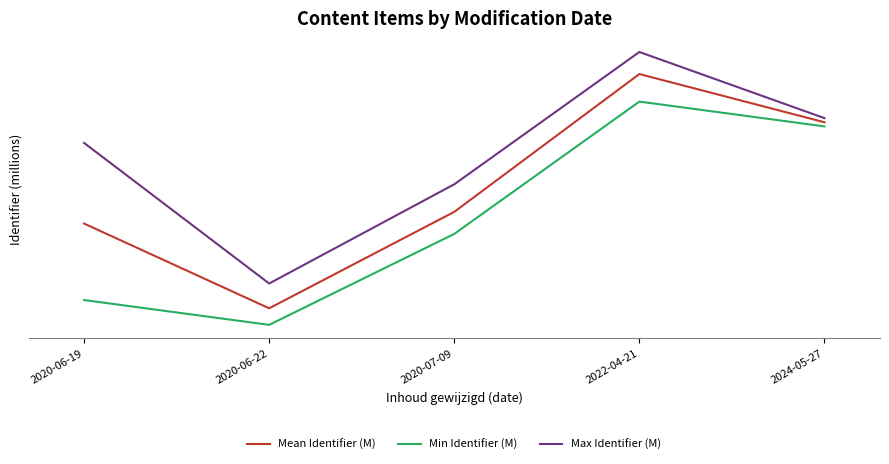

Reading left to right, what are all the values shown in this chart?

Mean Identifier (M): 6.1	6.1	6.1	6.1	6.1
Min Identifier (M): 6.1	6.1	6.1	6.1	6.1
Max Identifier (M): 6.1	6.1	6.1	6.1	6.1